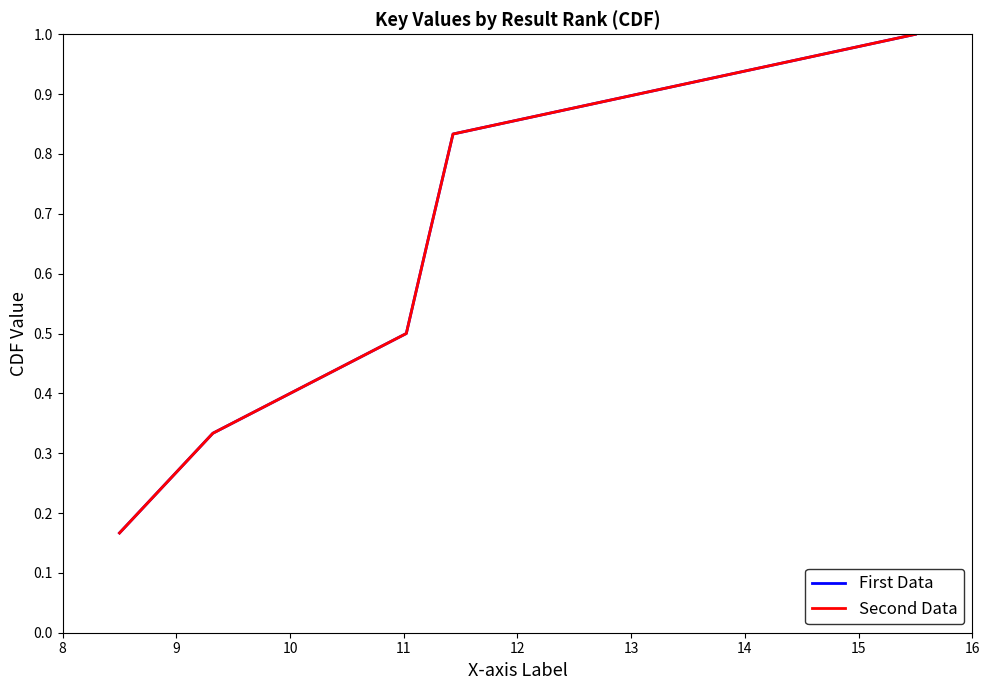

What is the difference between the maximum and minimum values in the First Data series?

0.8